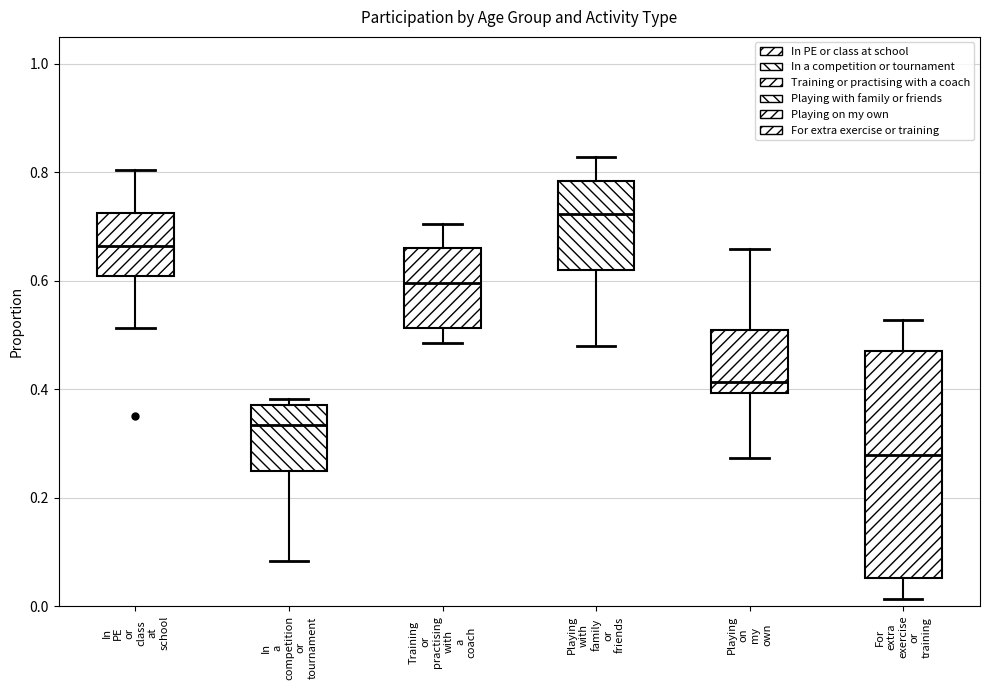

Where is the lower edge of the box for Playing with family or friends on the y-axis? The values are not printed on the chart, so give them approximately, as read against the axis.

0.62